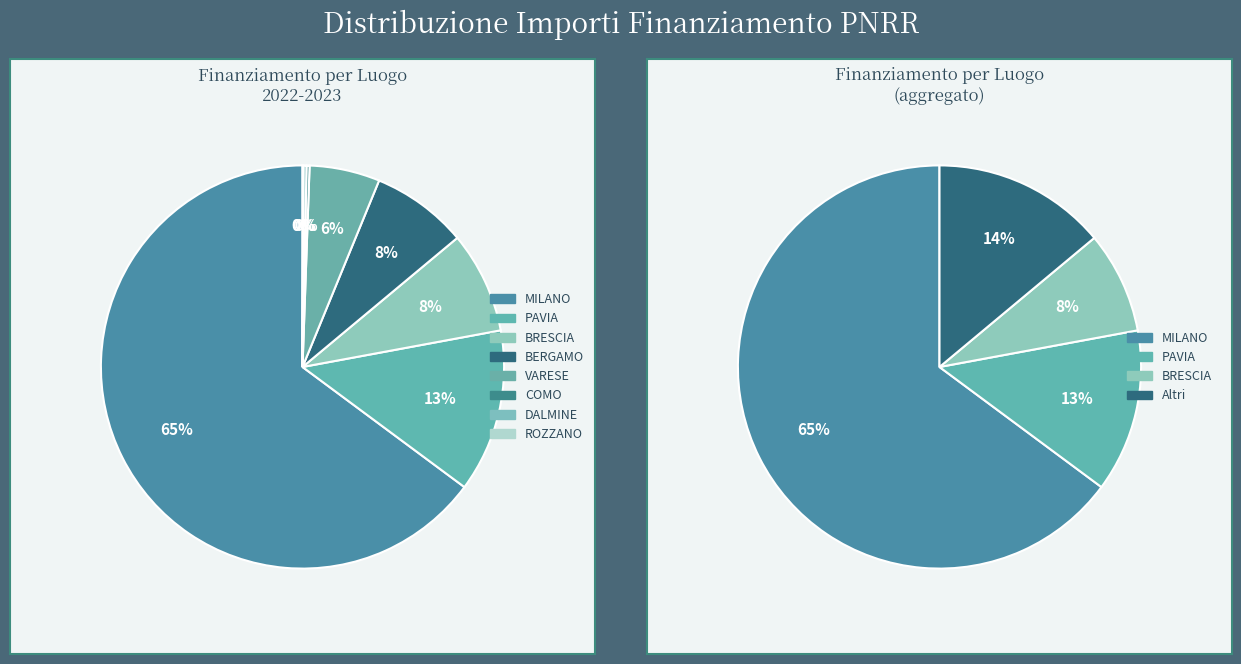

What is the change in value from PAVIA to ROZZANO?

-11201819.6